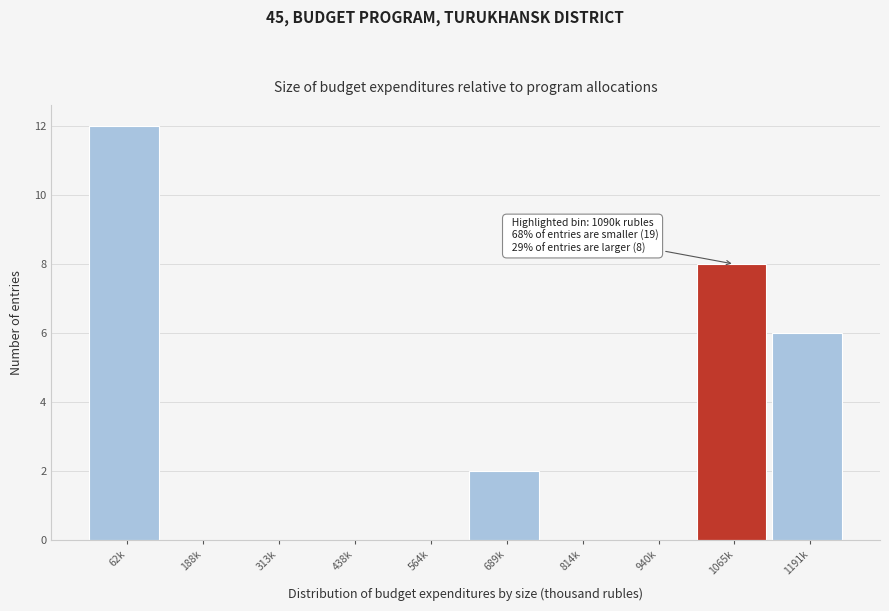

Reading left to right, what are all the values shown in this chart?

62k=12	188k=0	313k=0	438k=0	564k=0	689k=2	814k=0	940k=0	1065k=8	1191k=6